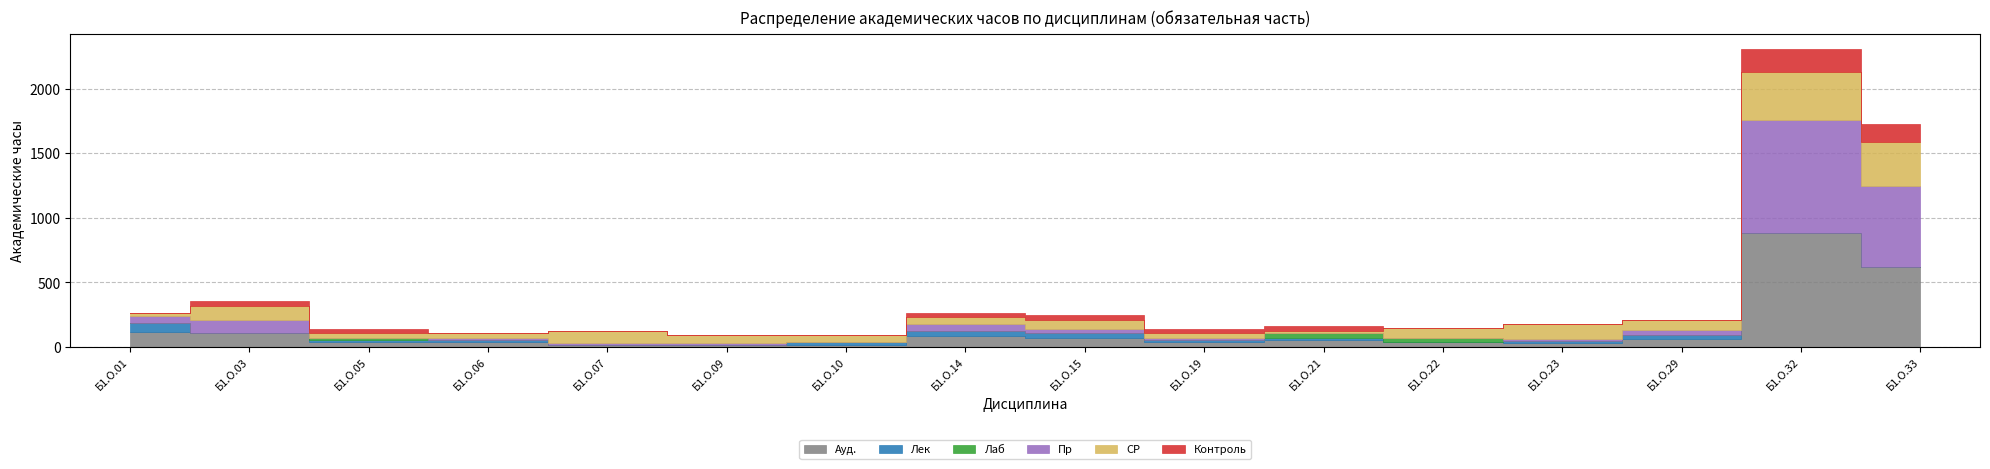

Where does the Ауд. series first go above 54?

Б1.О.01